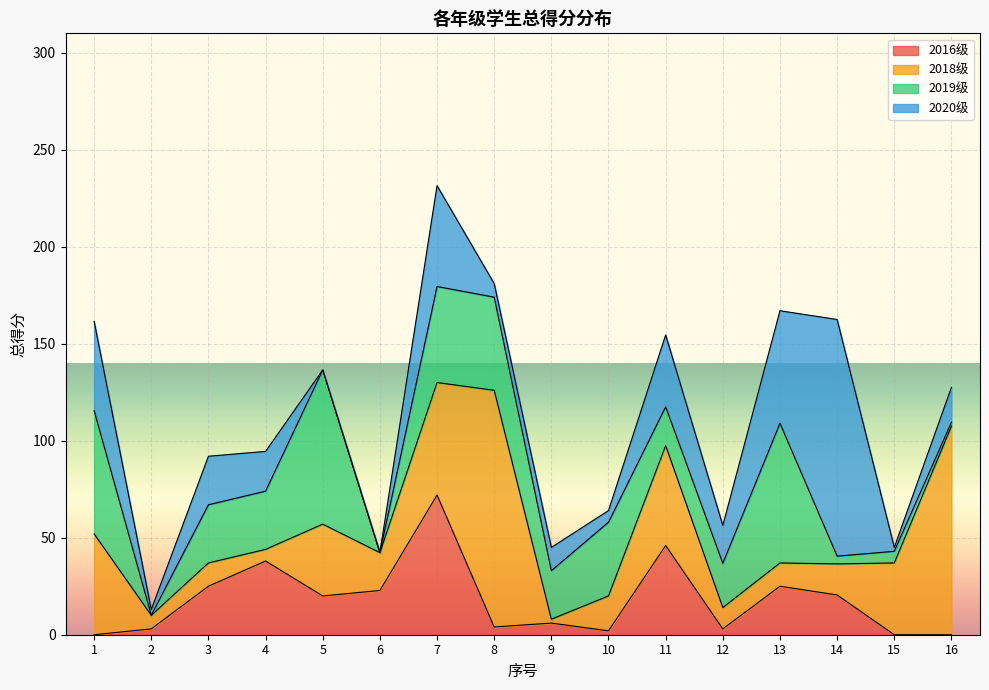

What are all the series names shown in the legend?

2016级, 2018级, 2019级, 2020级